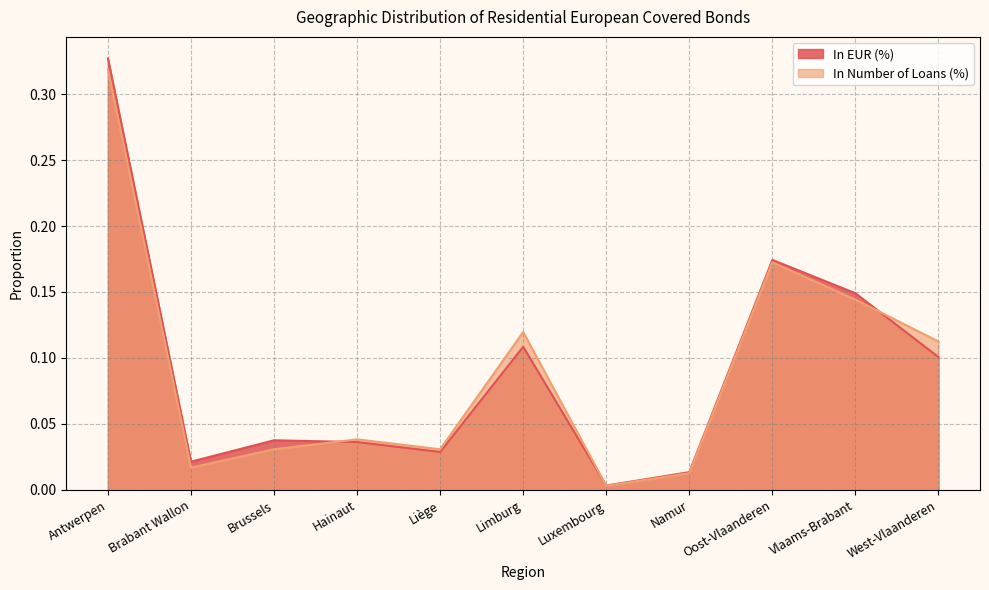

Rank the categories by In Number of Loans (%) value from highest to lowest.

Antwerpen, Oost-Vlaanderen, Vlaams-Brabant, Limburg, West-Vlaanderen, Hainaut, Brussels, Liège, Brabant Wallon, Namur, Luxembourg